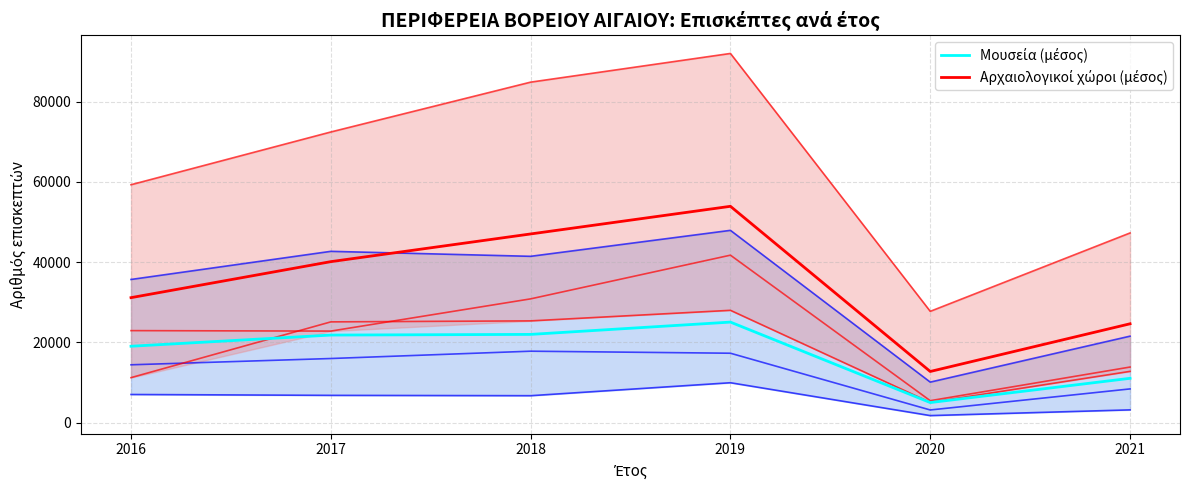

Is the value of Μουσεία (μέσος) at 2018 greater than the value of Αρχαιολογικοί χώροι (μέσος) at 2019?

No